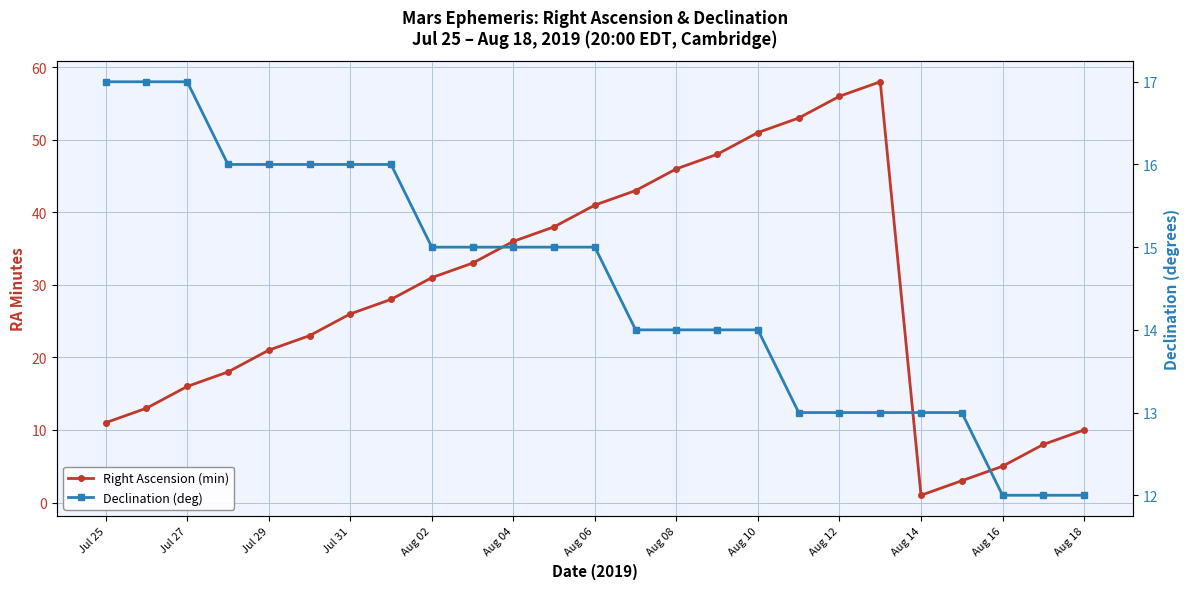

What position from the left is Jul 31?

7